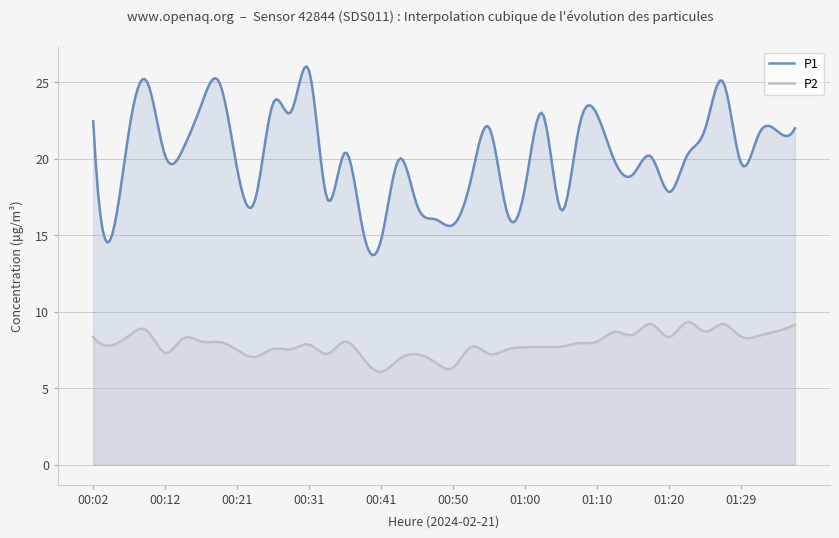

What is the value of the P2 point at the 16th from the left?

7.0